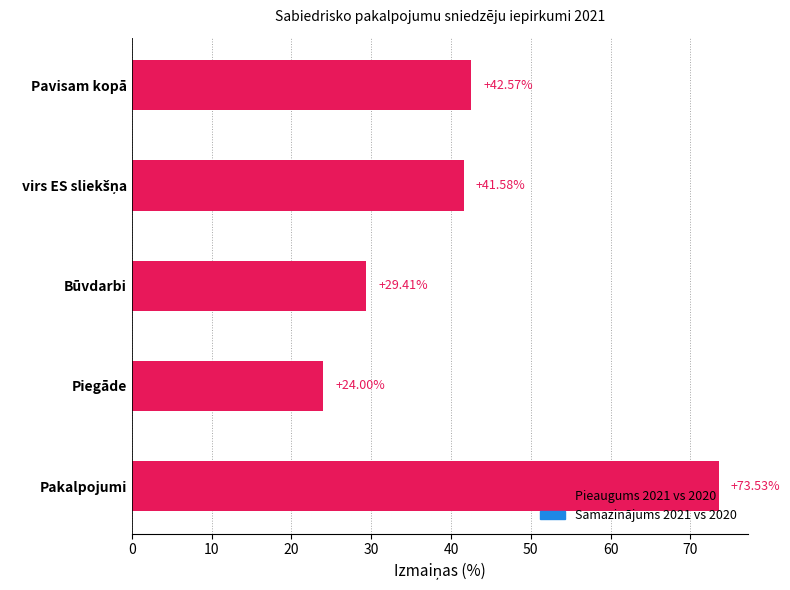

Between Pavisam kopā and Būvdarbi, which is larger?

Pavisam kopā